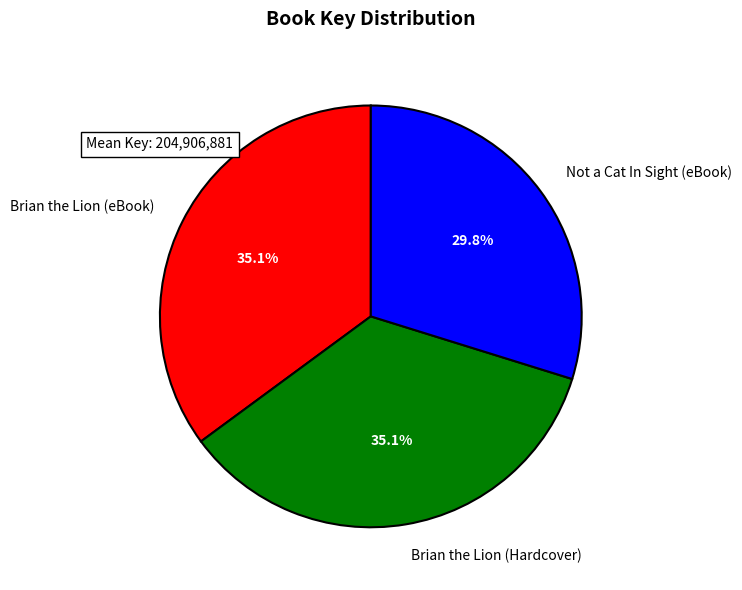

Which slice is the largest?

Brian the Lion (eBook)